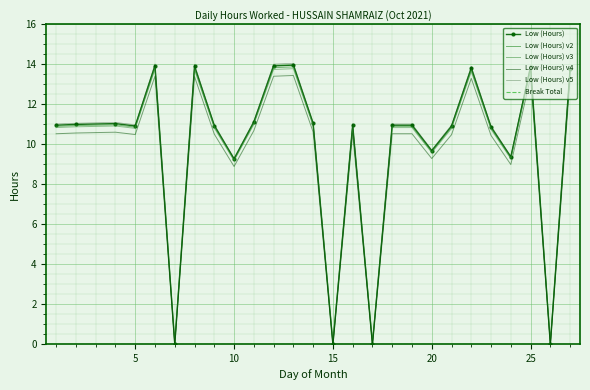

What is the maximum value shown in the chart?

14.0